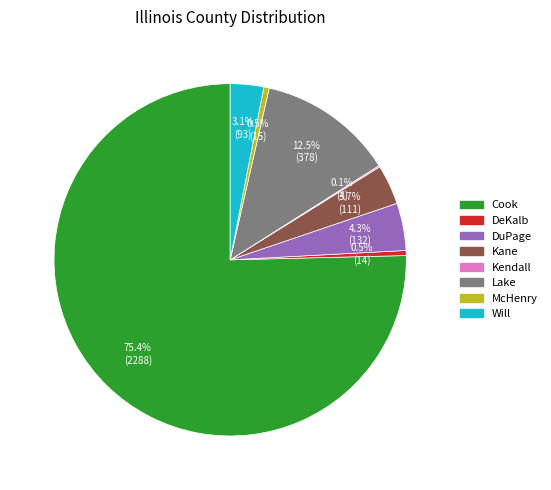

To the nearest percent, what is the difference between the largest and smallest slice percentages?

75%